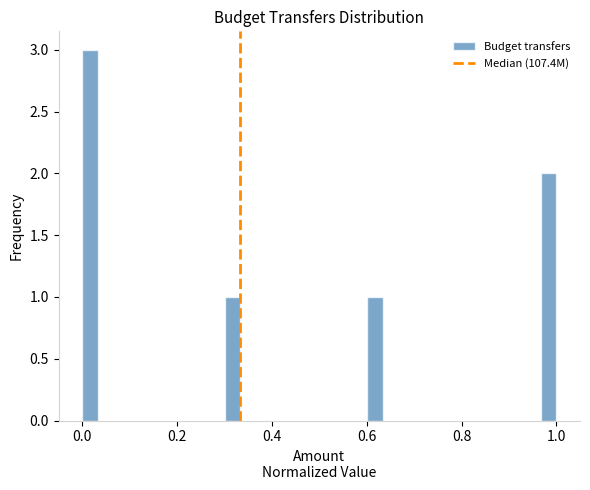

Read against the x-axis, roughly where is the centre of the tallest bar?

0.02